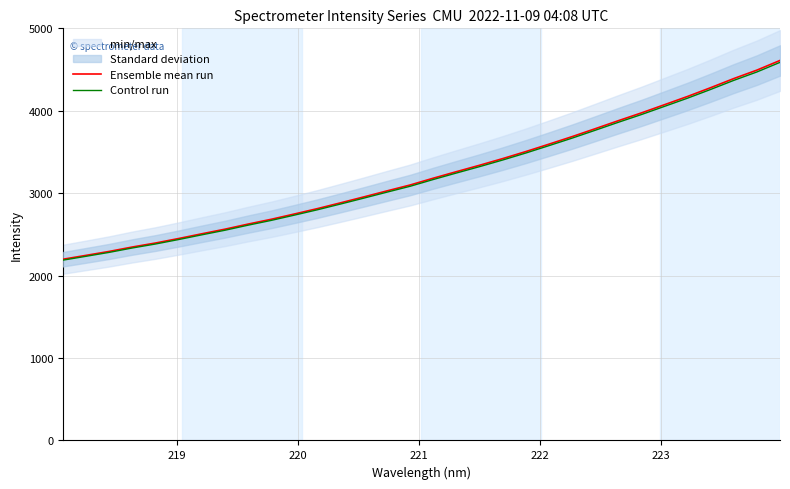

What is the lowest value of the Ensemble mean run series?

2198.4